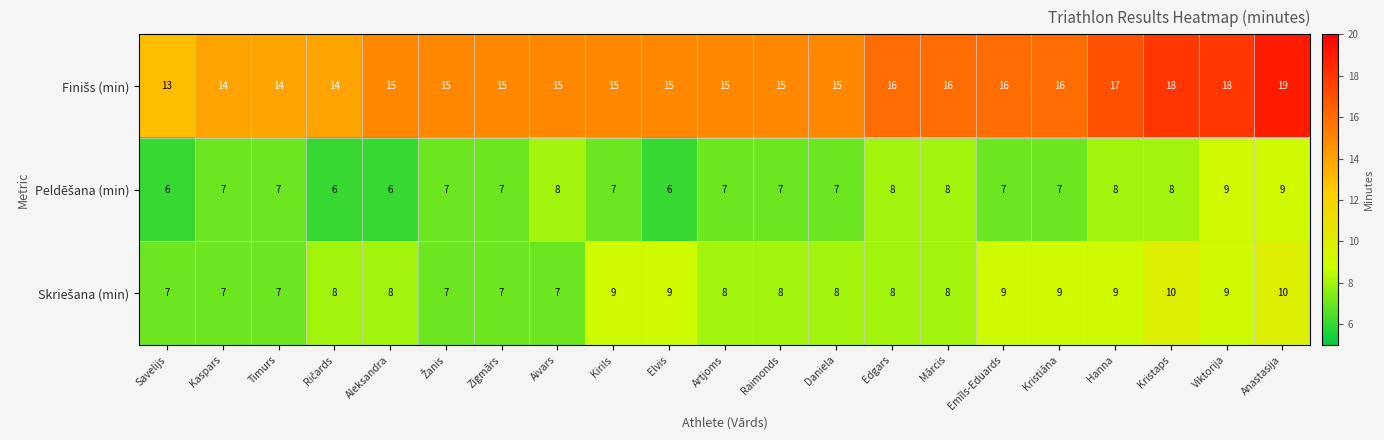

What is the total value across all series at Aleksandra?

29